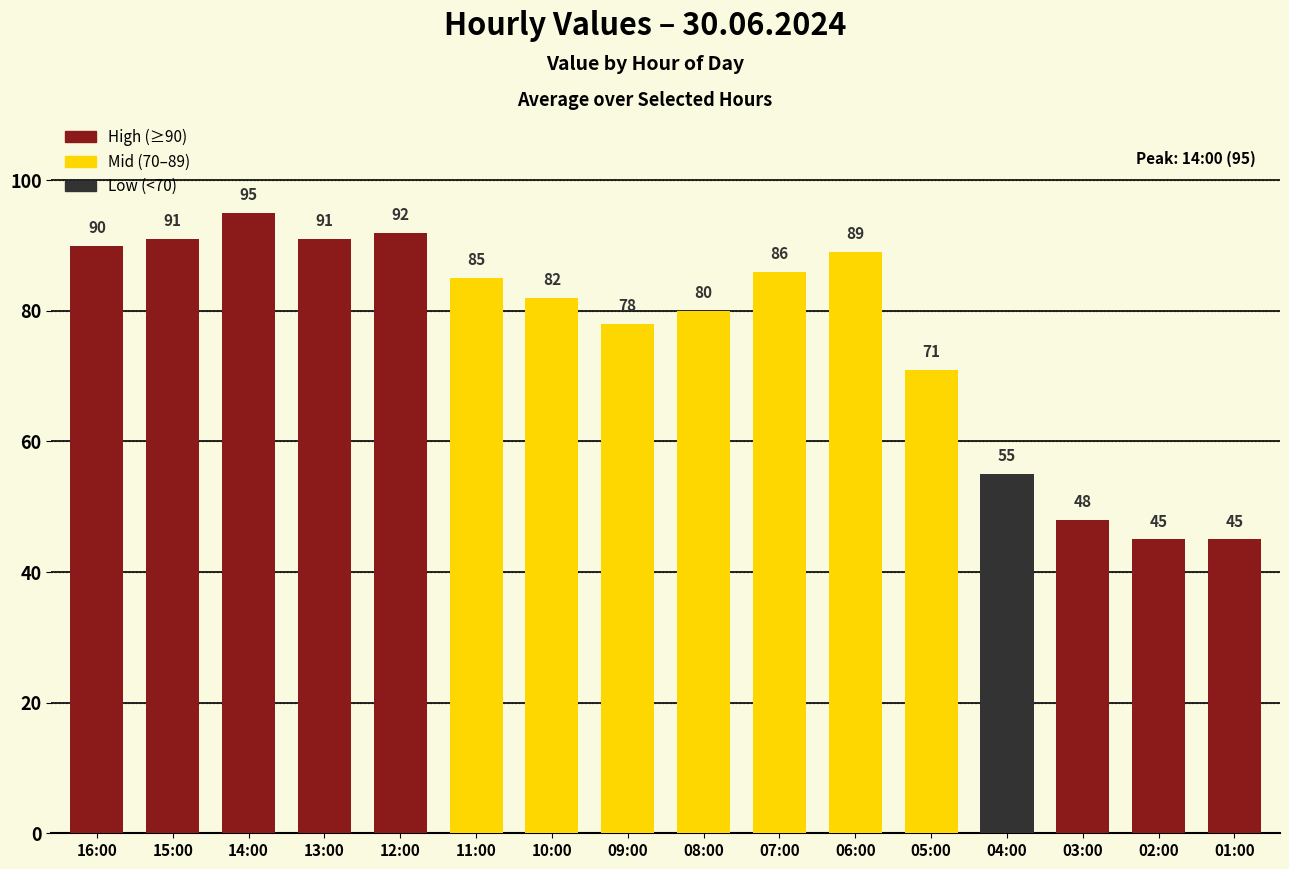

How many distinct data groups are displayed?

1